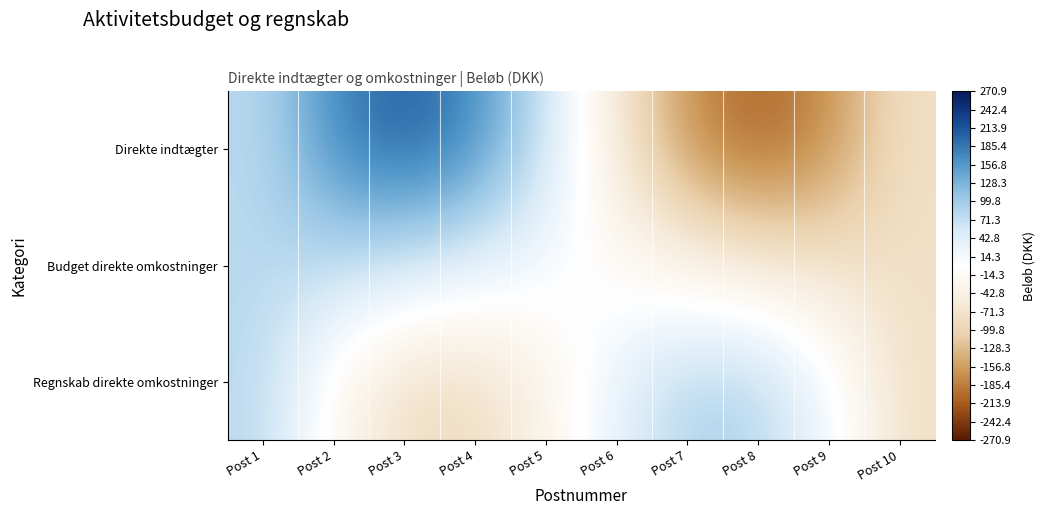

How many distinct data groups are displayed?

3